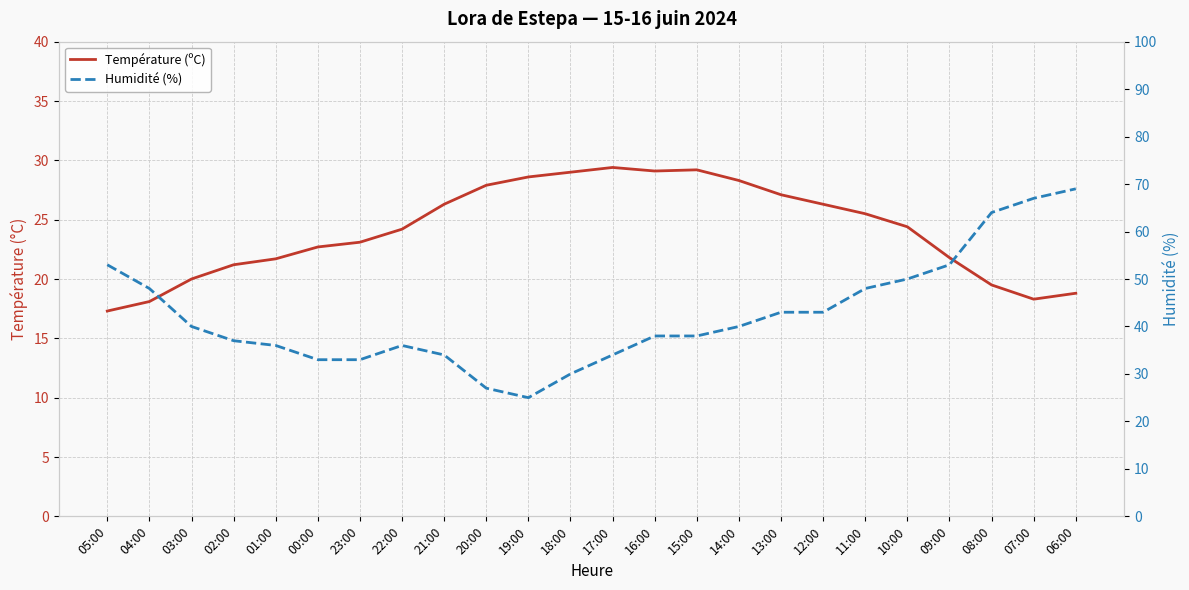

How many interior local valleys does the Température (ºC) series have?

2